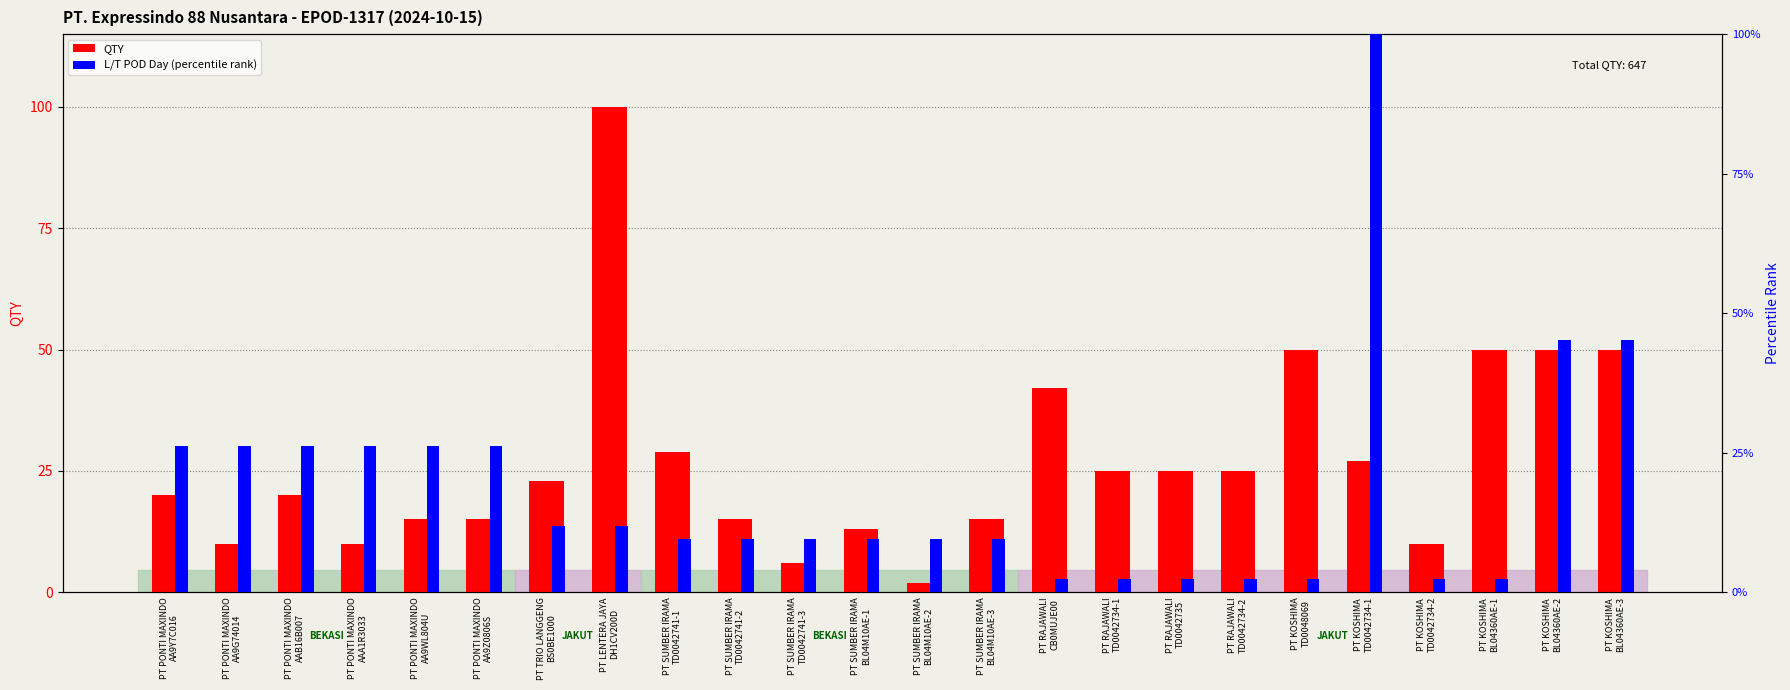

What is the difference between the highest and lowest values at PT RAJAWALI
CB0MUJE00?

39.6